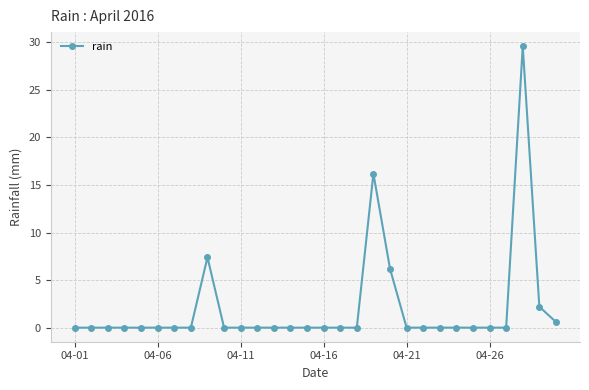

Is this an area chart (filled region under the line)?

No